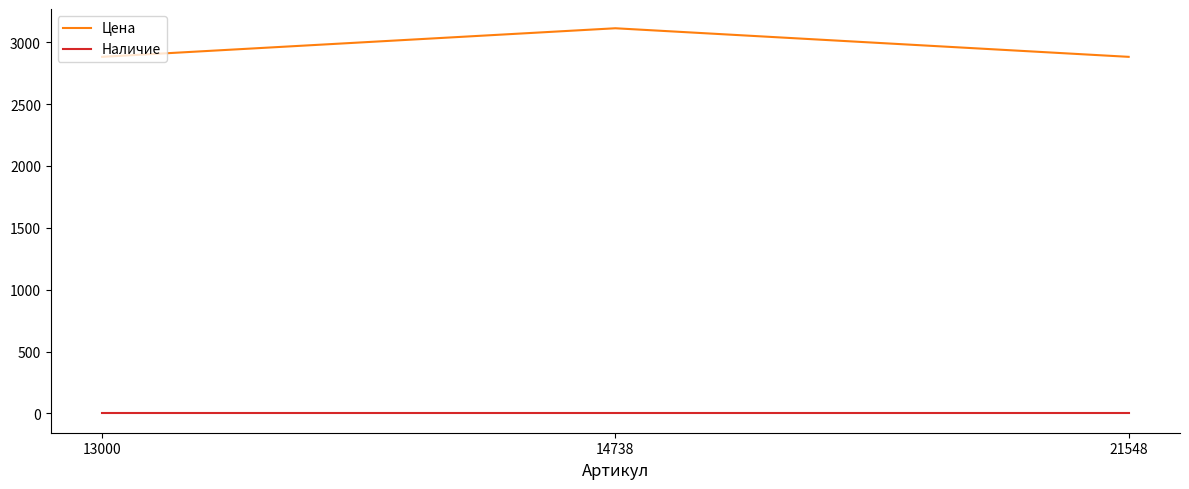

Is this an area chart (filled region under the line)?

No